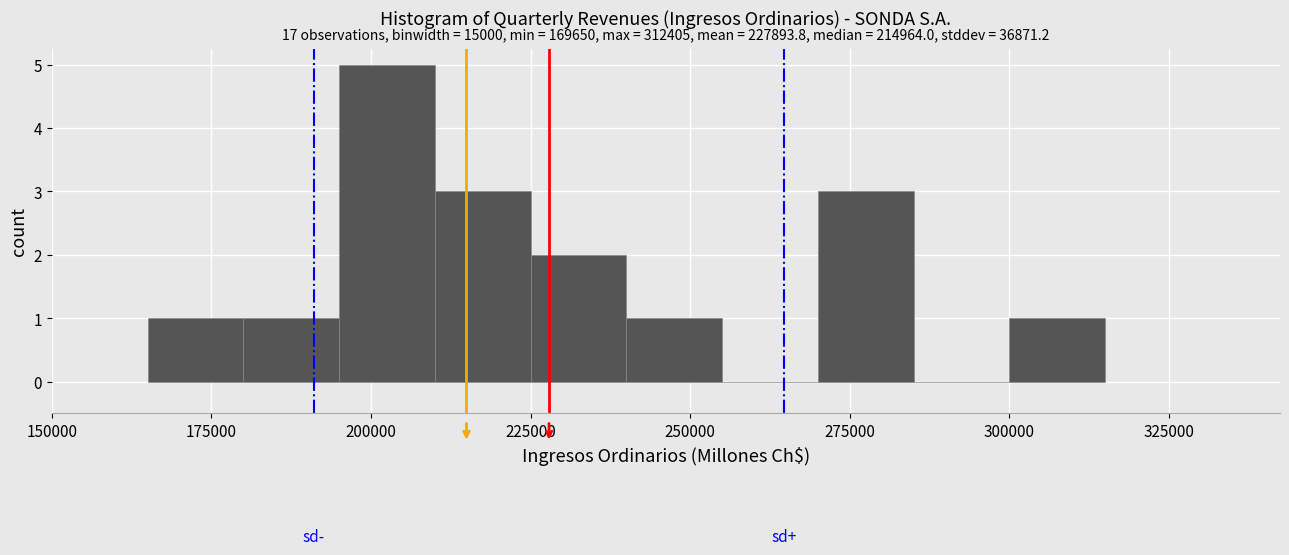

Around what value on the x-axis is the tallest bar? Give the approximate position of its centre, as read against the axis.

205000